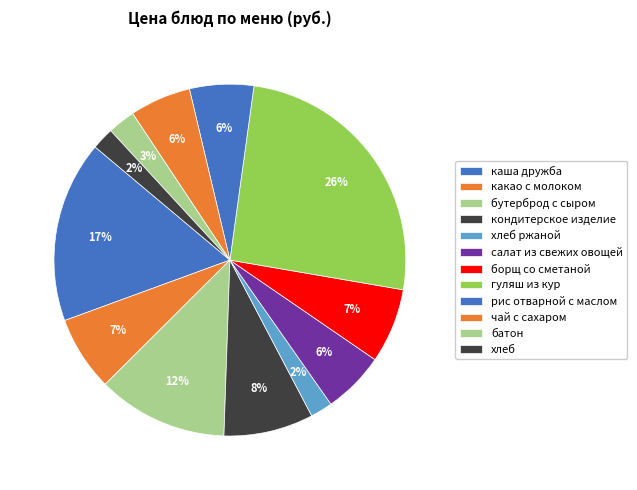

How many segments does this pie chart have?

12